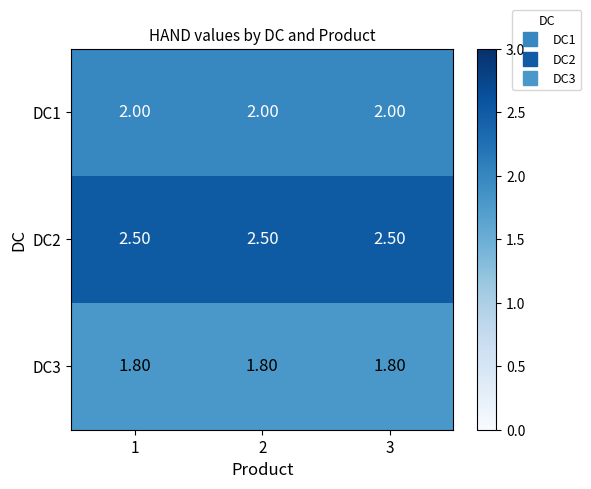

Is the value of DC1 at 3 greater than the value of DC3 at 3?

Yes